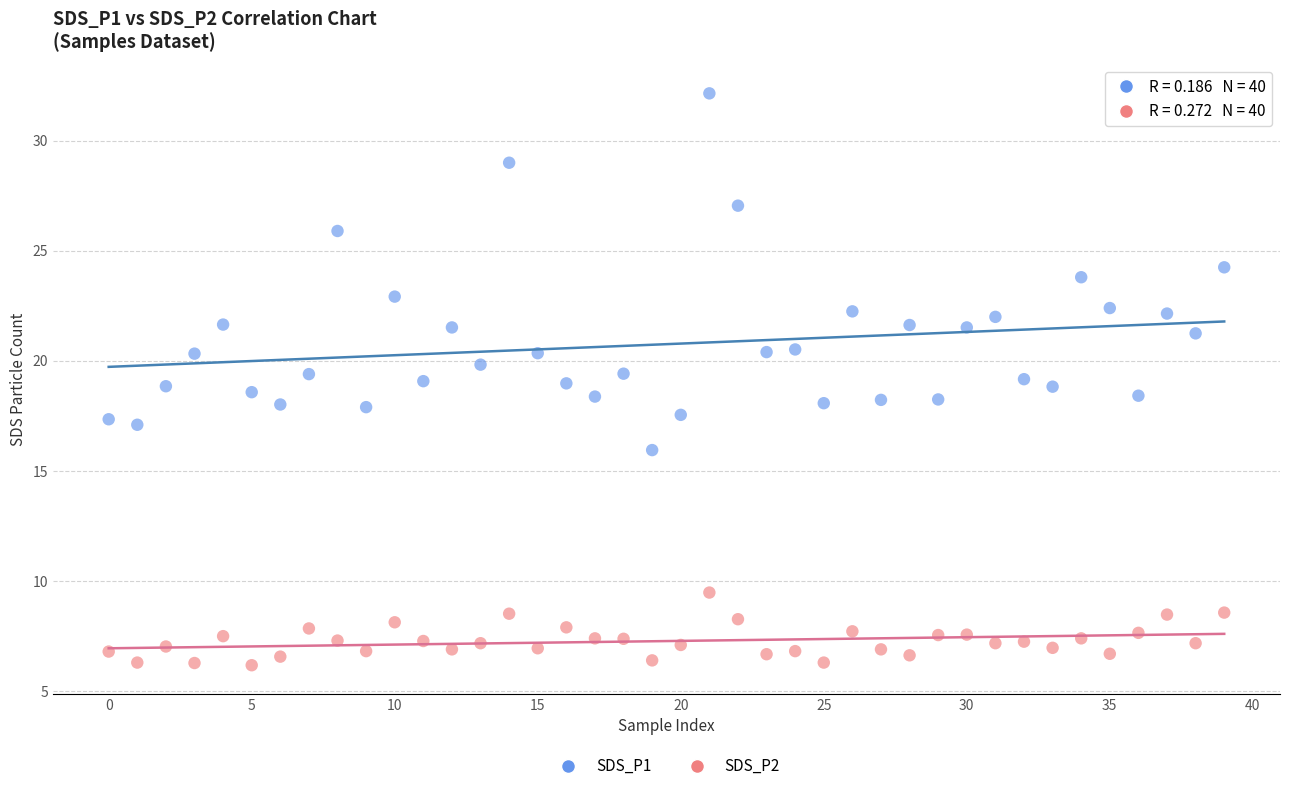

Across all data points, what is the range of Y values (max minus min)?

26.0